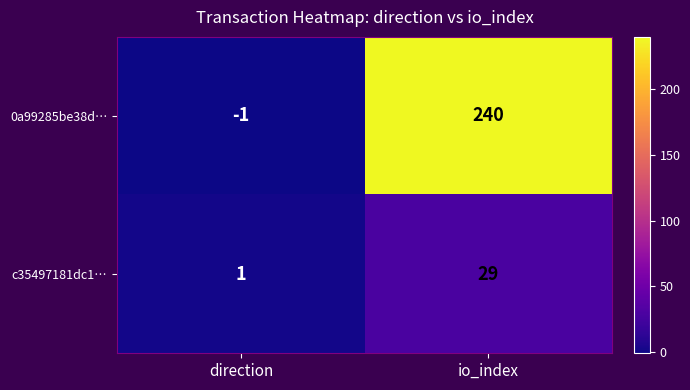

True or false: c35497181dc1… has a value of 50 at io_index.

False